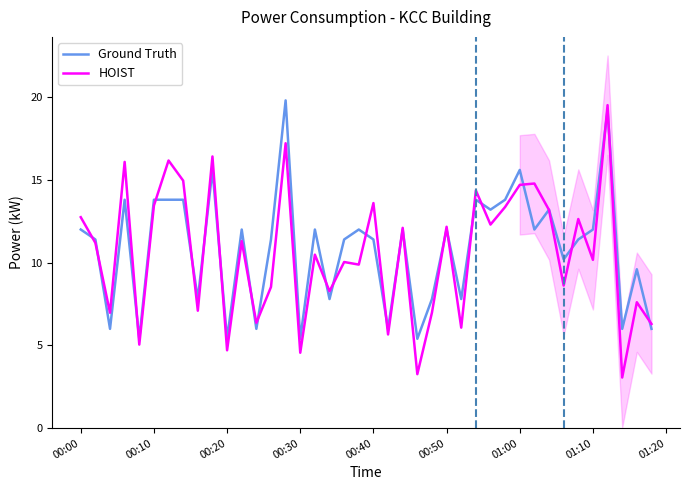

What is the minimum value shown in the chart?

3.1